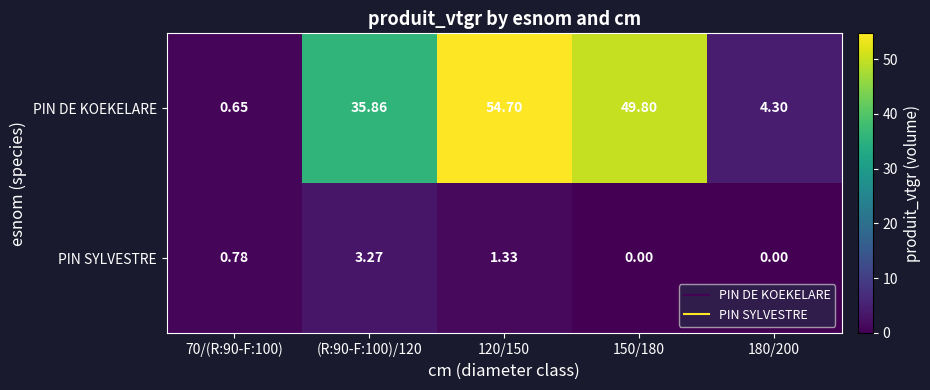

List the series in order of their peak value, highest first.

PIN DE KOEKELARE, PIN SYLVESTRE